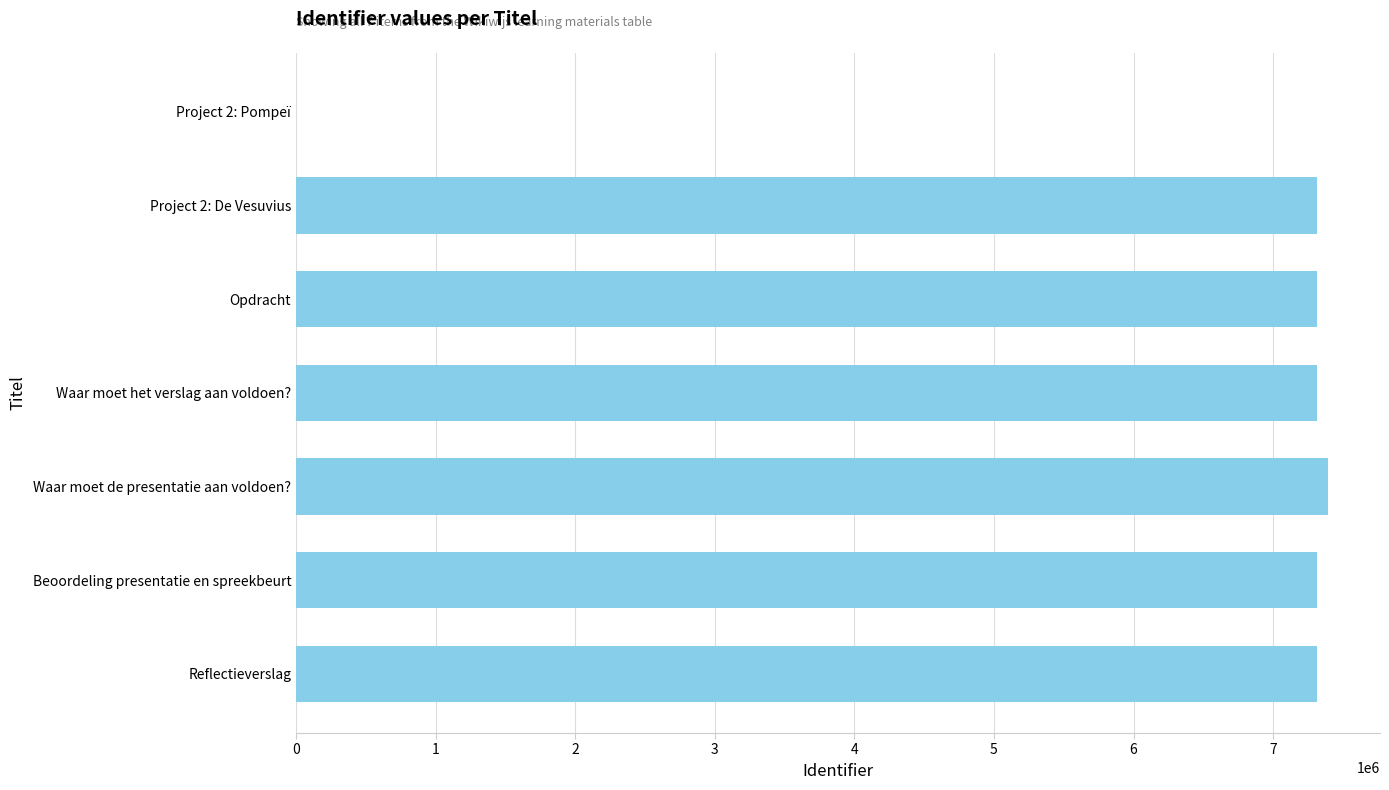

True or false: the data shows 7317584 at Waar moet het verslag aan voldoen?.

True